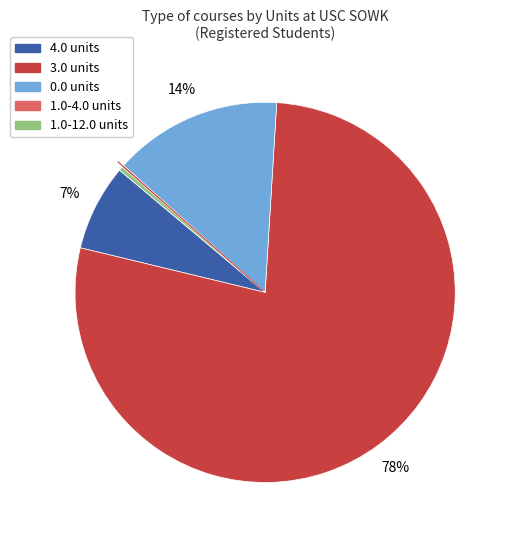

What is the largest slice in the pie chart?

3.0 units